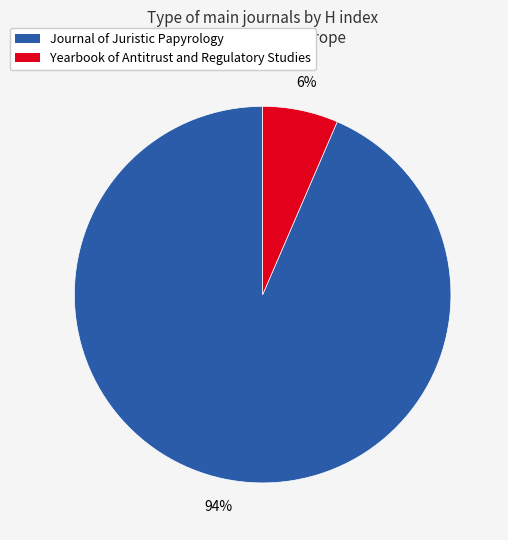

True or false: Yearbook of Antitrust and Regulatory Studies accounts for 6% of the total.

True